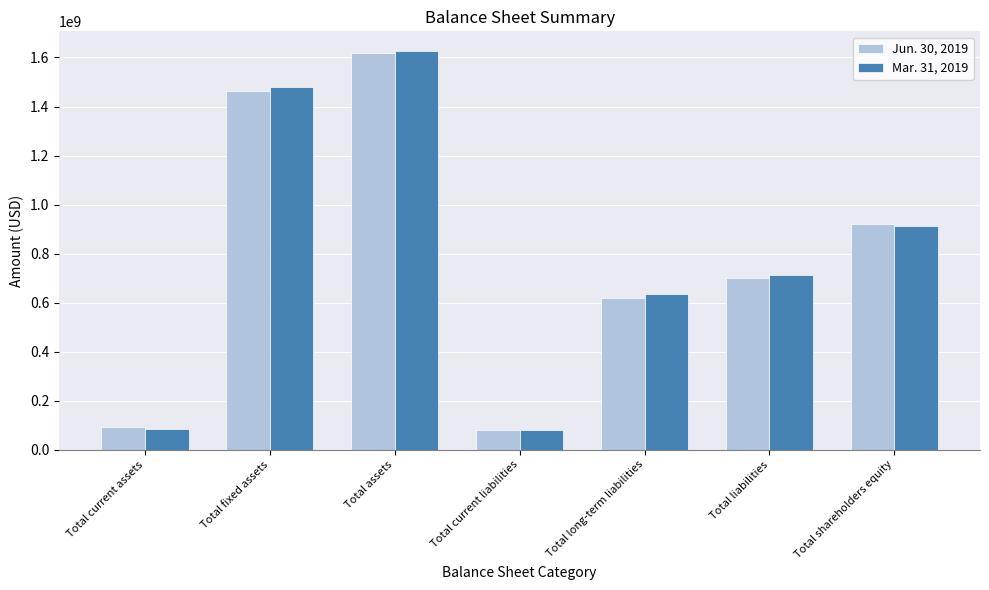

Is it true that Mar. 31, 2019 equals 158508745 at Total liabilities?

False